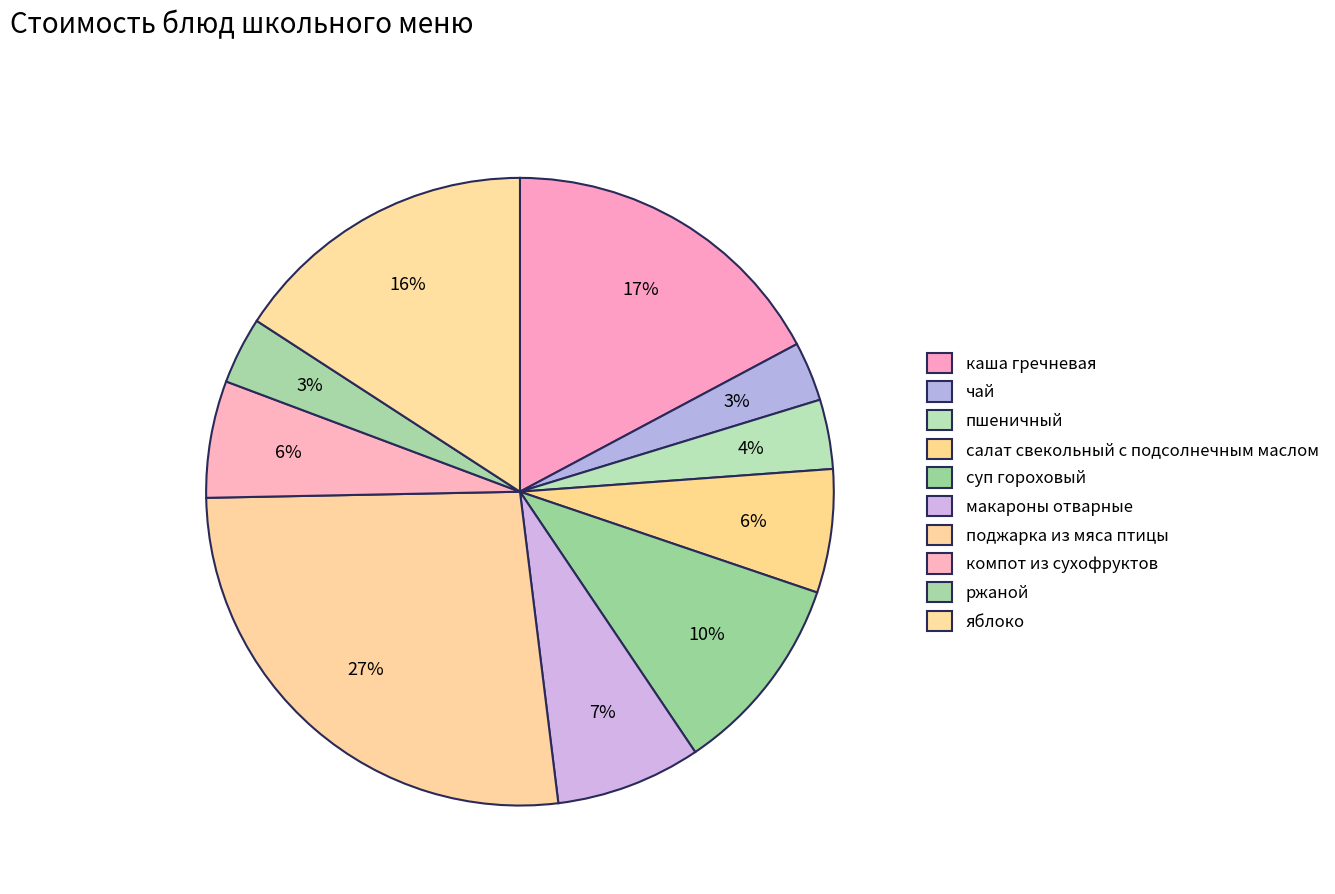

How many slices are in this pie chart?

10